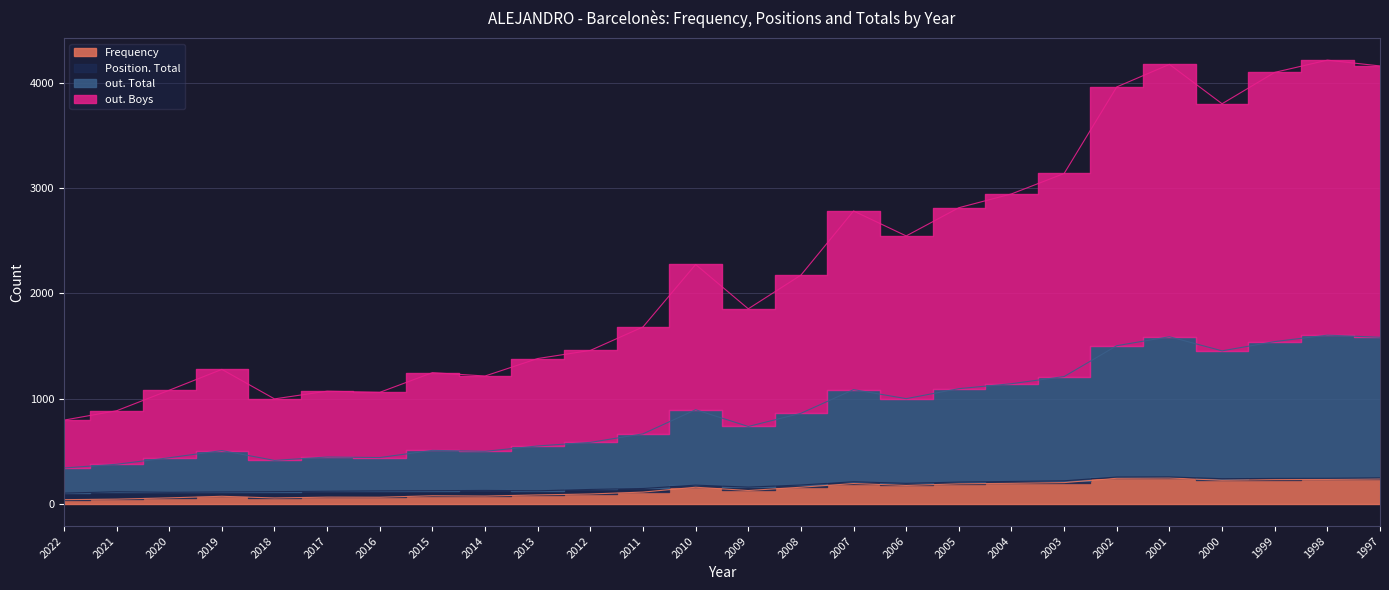

Which has a higher value, 2001 or 2022?

2001